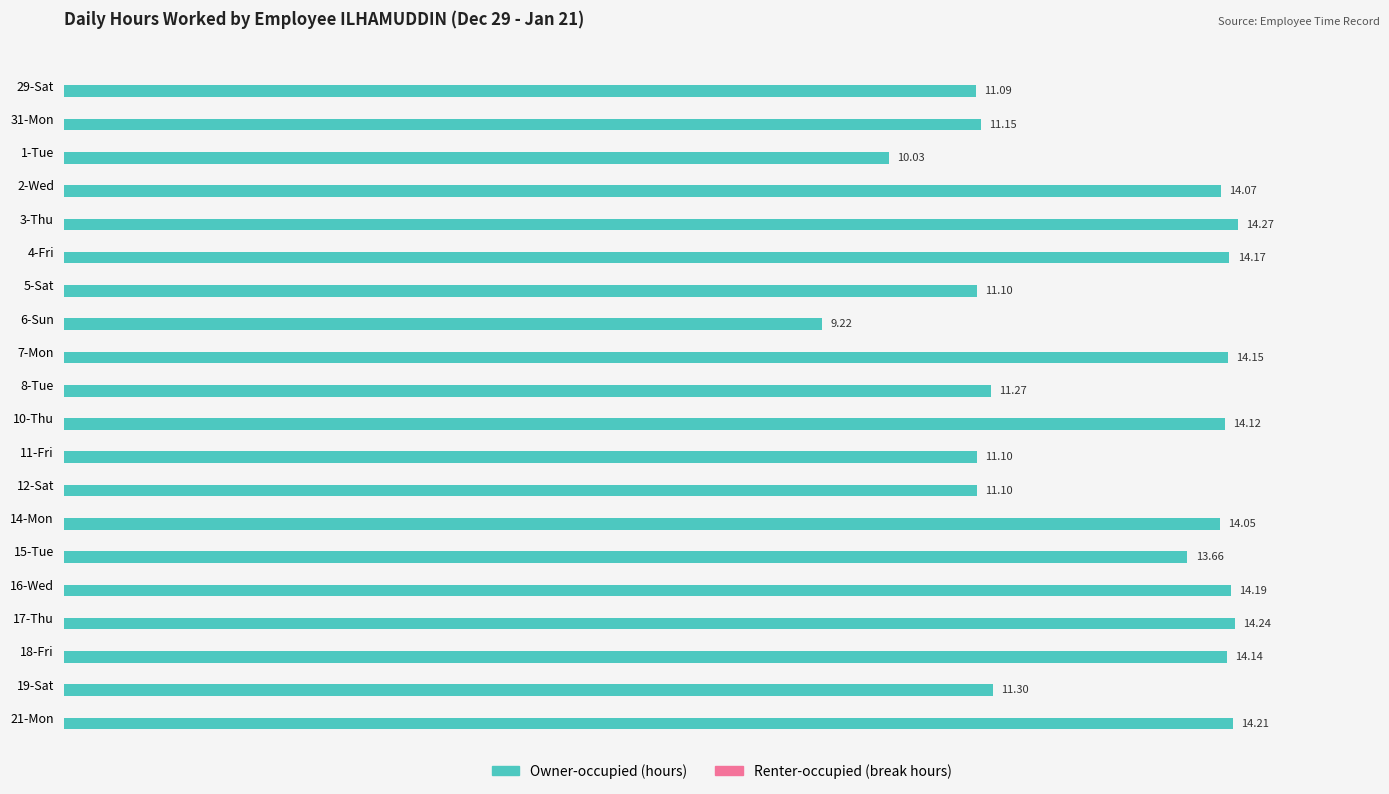

What is the ratio of the value at 18-Fri to the value at 17-Thu?

1.0